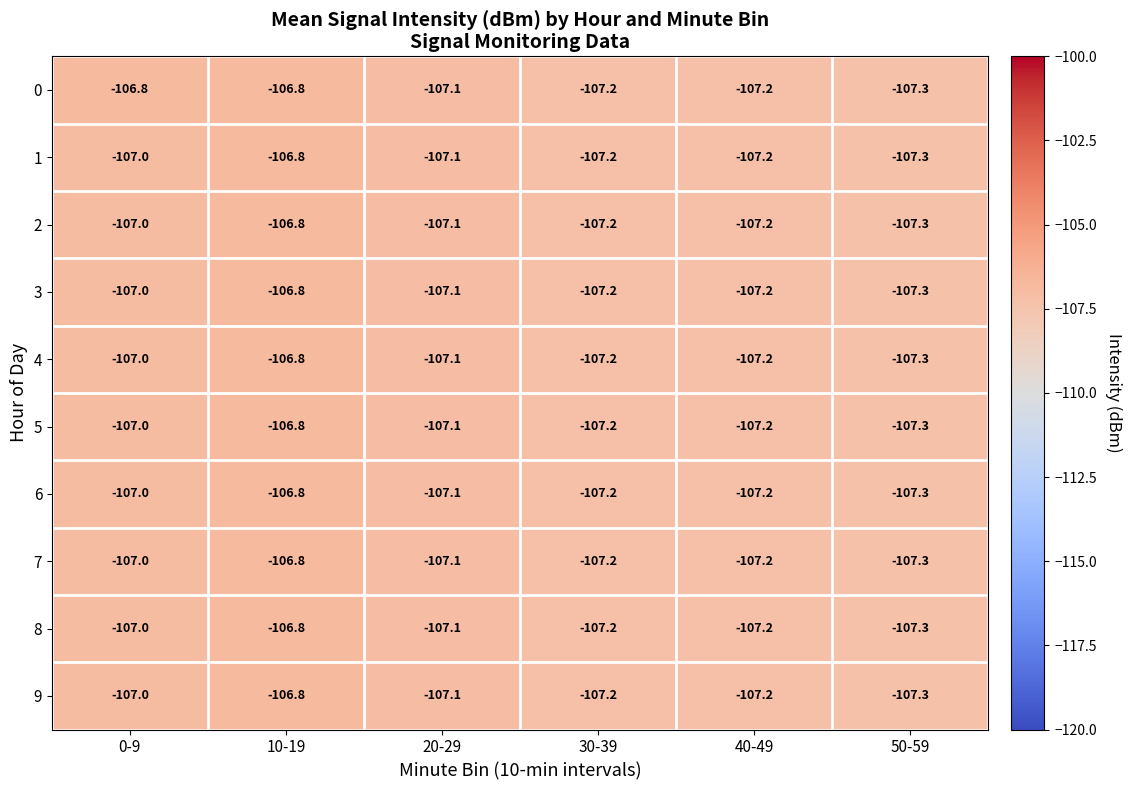

Which series has the largest total across all categories?

0